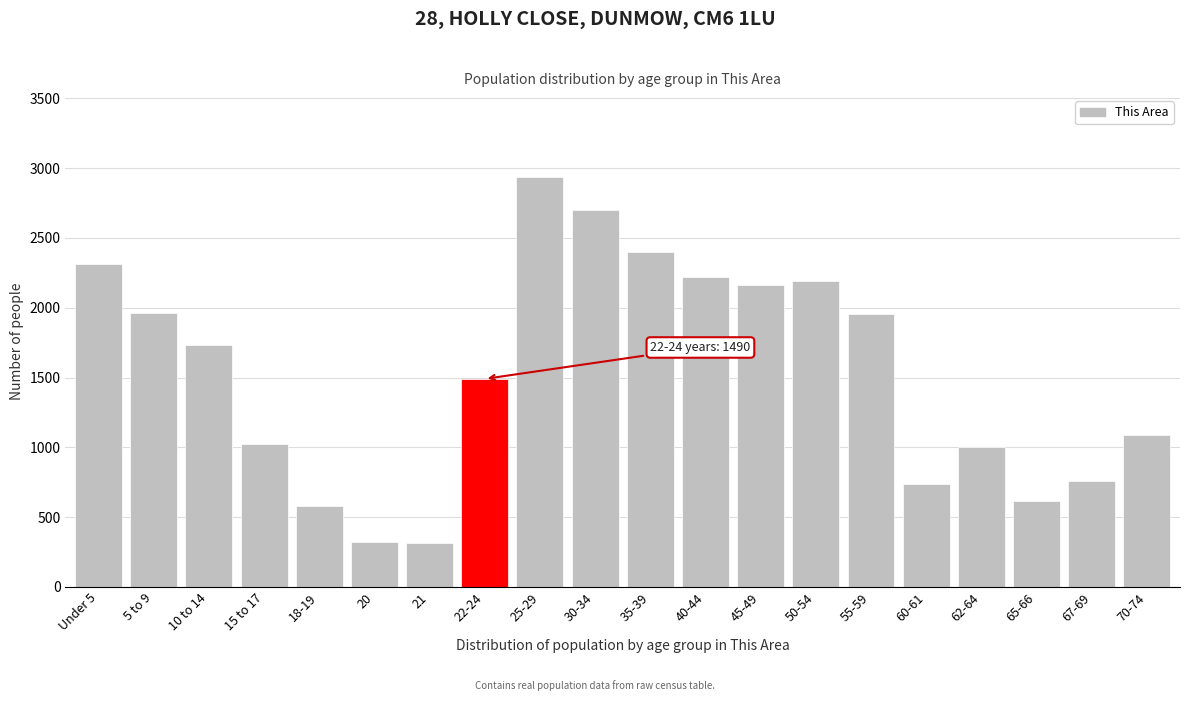

What is the difference between the values at 35-39 and 22-24?

909